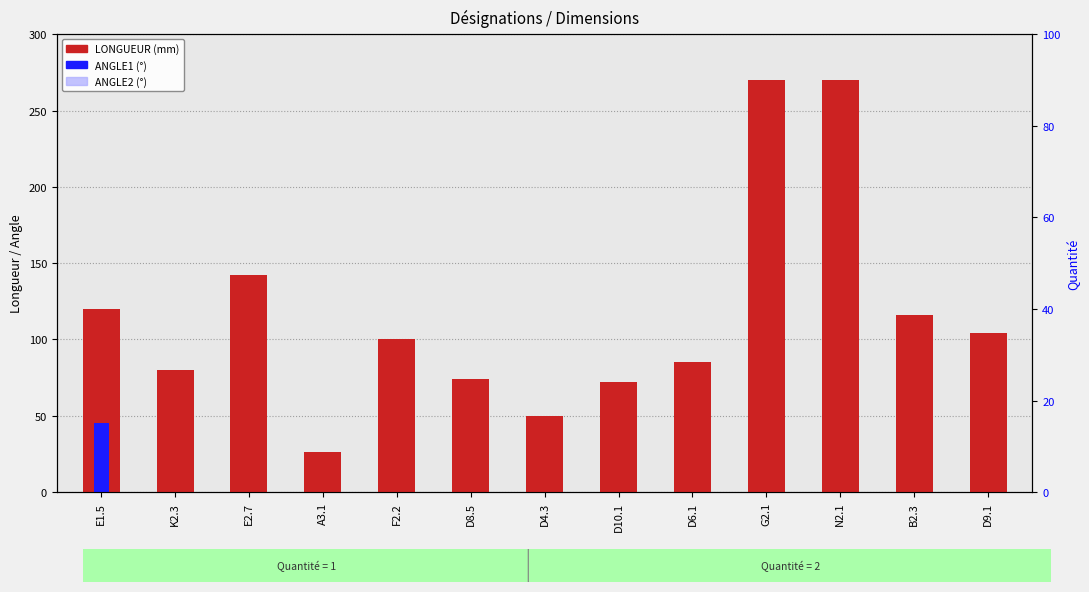

How many groups of bars are there?

13